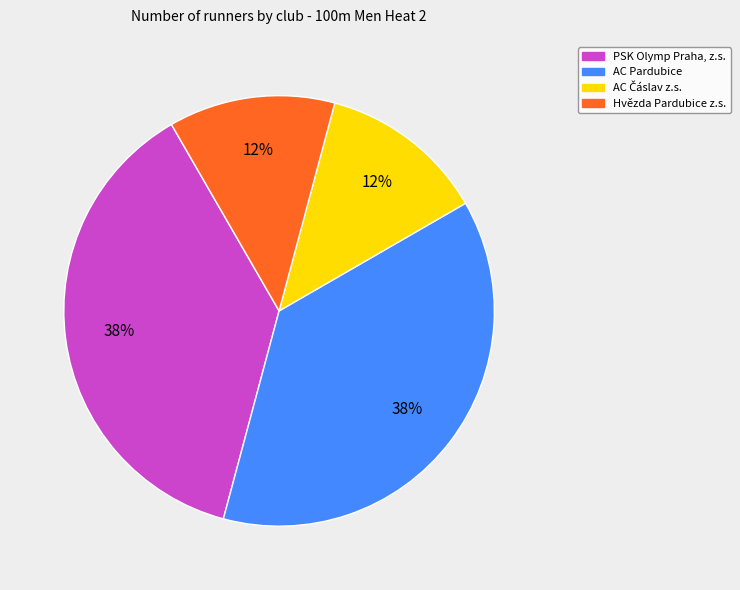

The AC Pardubice slice represents 27% of the pie. True or false?

False